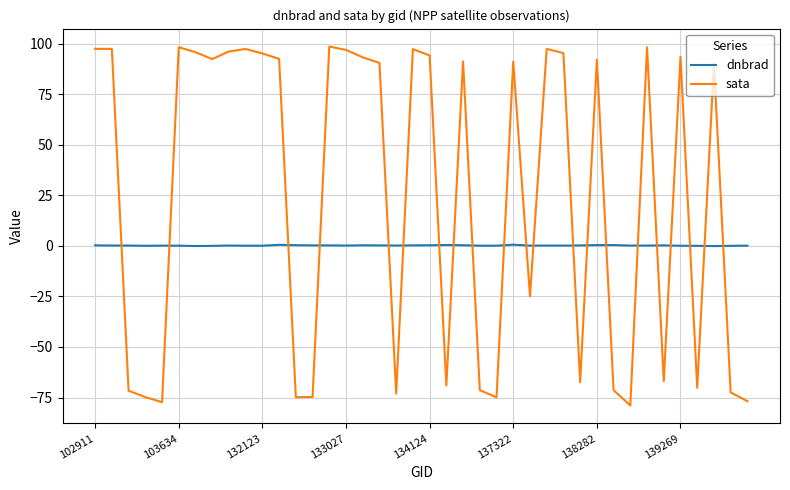

What is the difference between the maximum and minimum values in the dnbrad series?

0.7